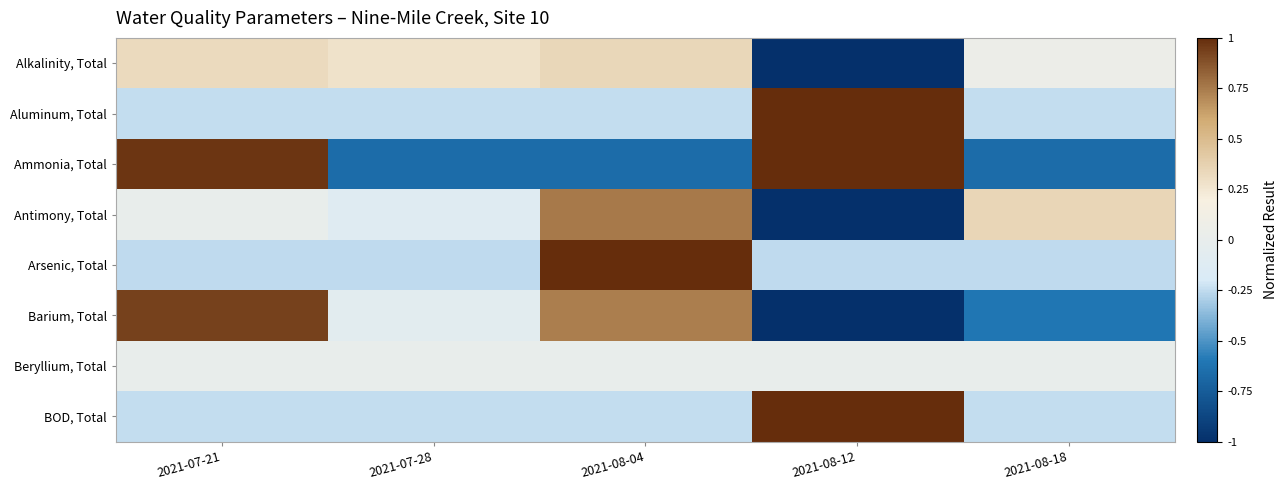

Rank the series by their maximum value, from highest to lowest.

Aluminum, Total, Ammonia, Total, Arsenic, Total, BOD, Total, Barium, Total, Antimony, Total, Alkalinity, Total, Beryllium, Total